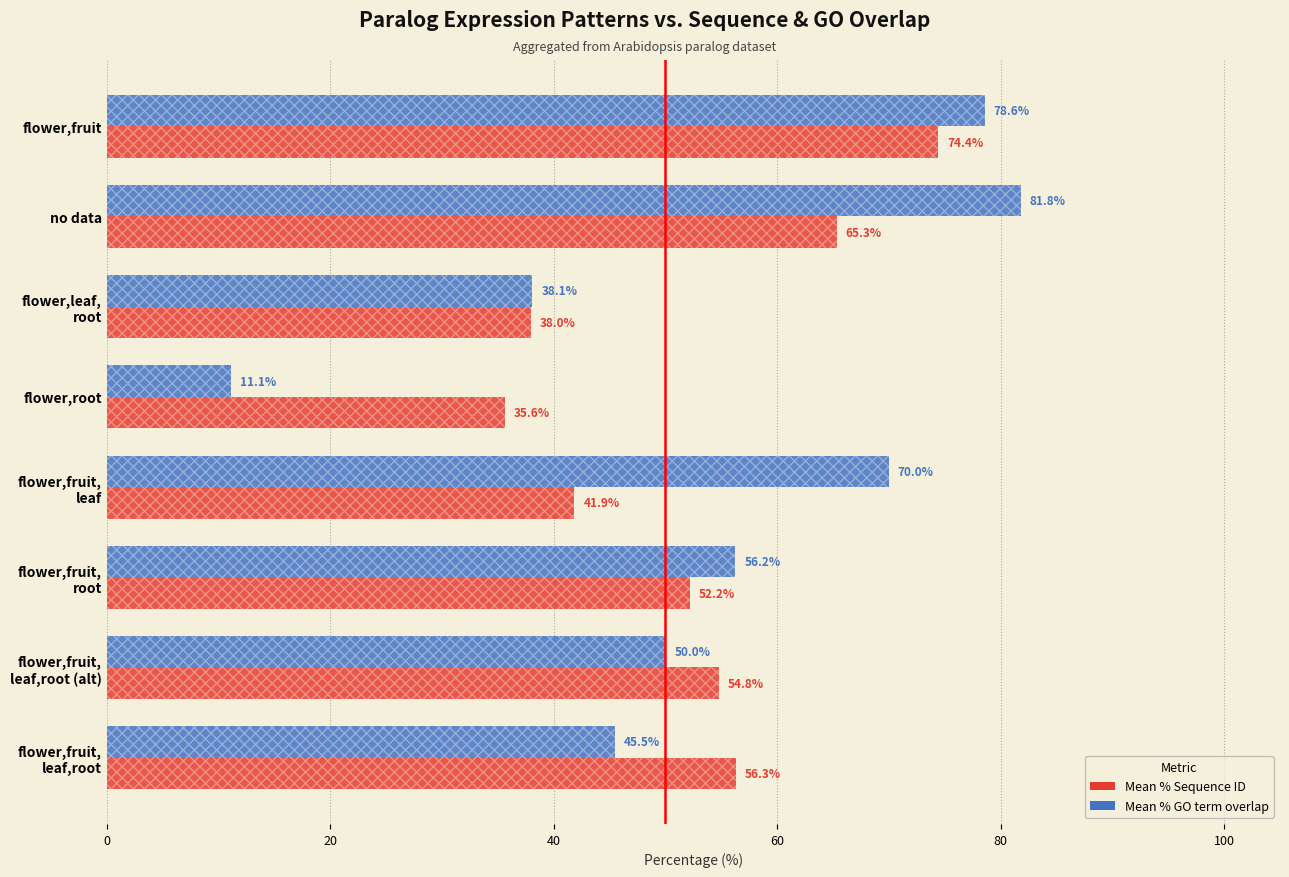

How many bars are there in each group?

2